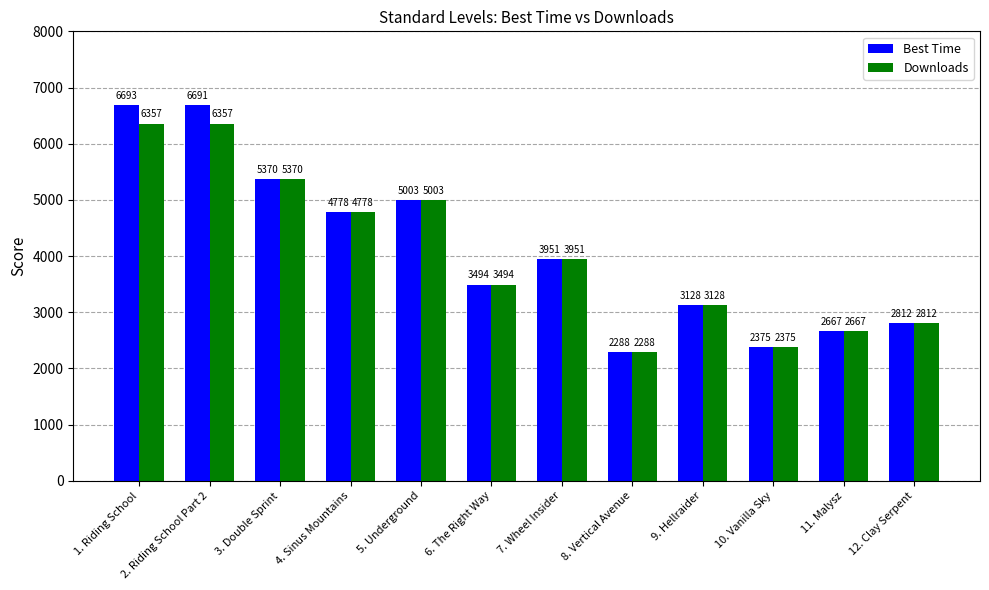

How many bars are there in total?

24